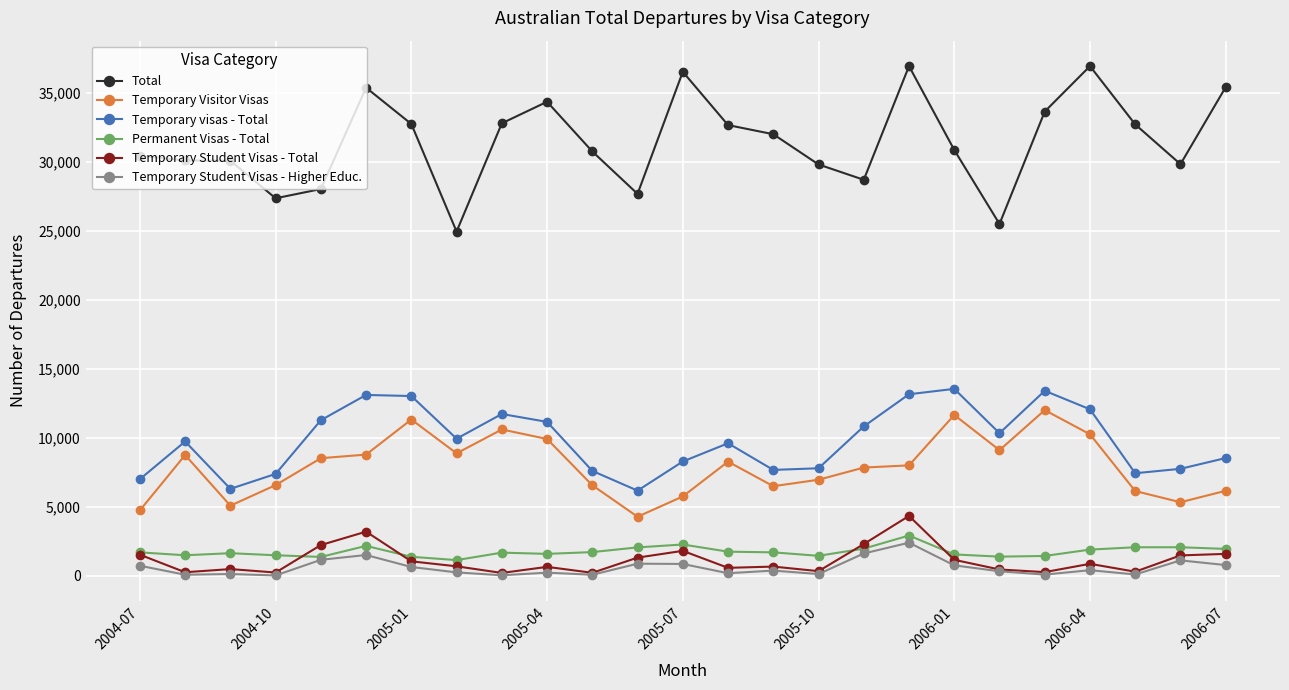

Which series has the largest total across all categories?

Total